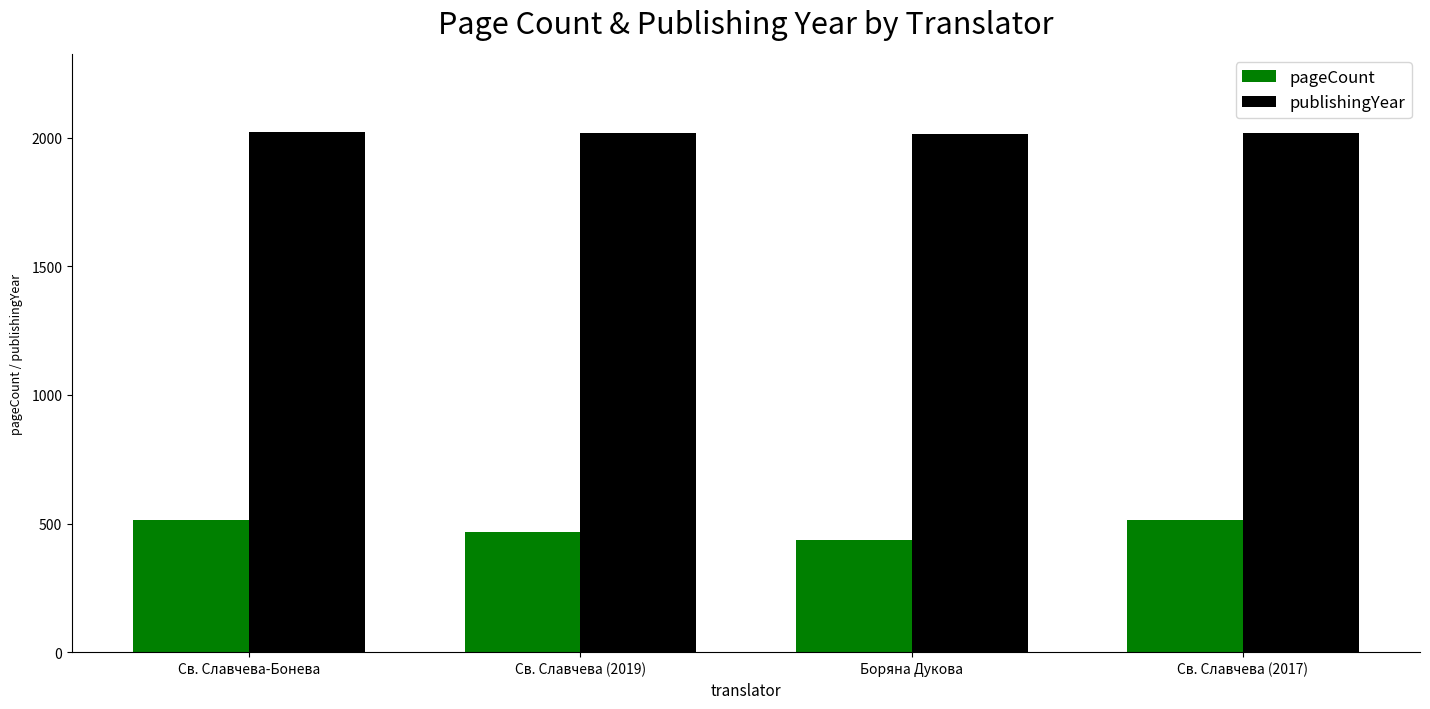

The value of pageCount at Св. Славчева (2017) is 512. True or false?

True